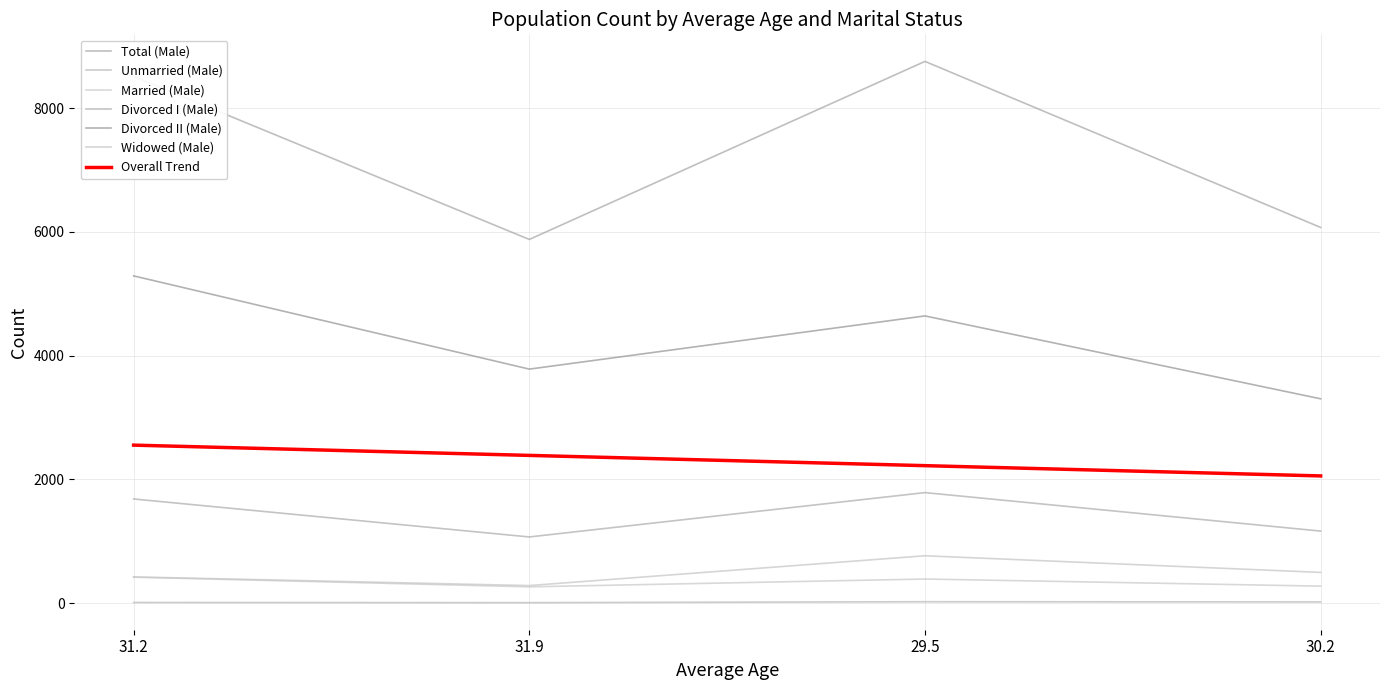

At how many categories does at least one series exceed 3653?

4